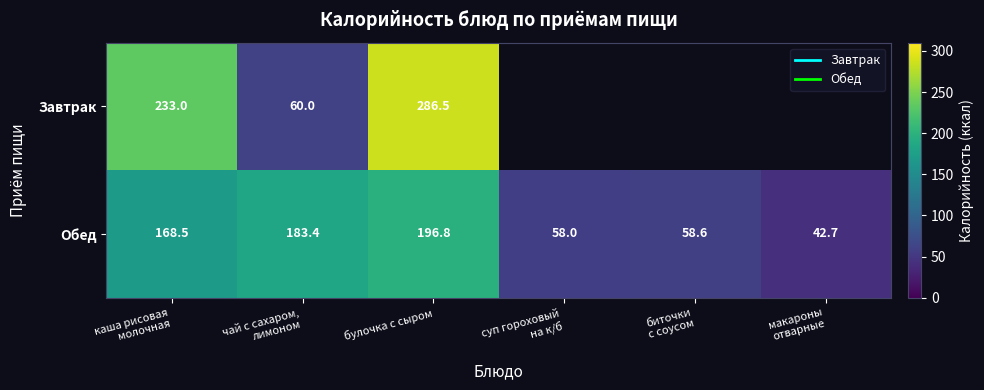

Which series has the largest total across all categories?

Обед